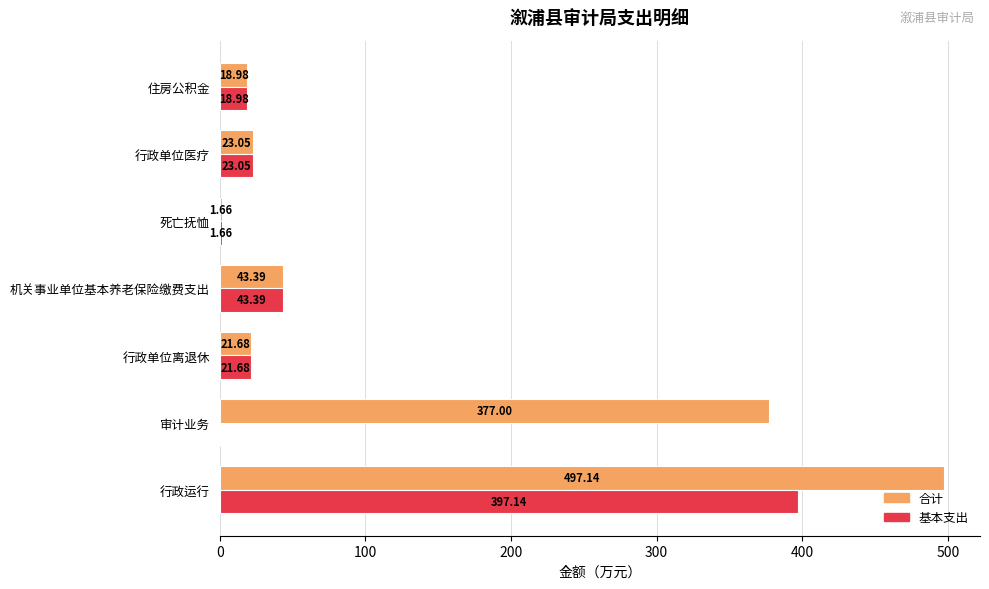

What are all the series names shown in the legend?

合计, 基本支出